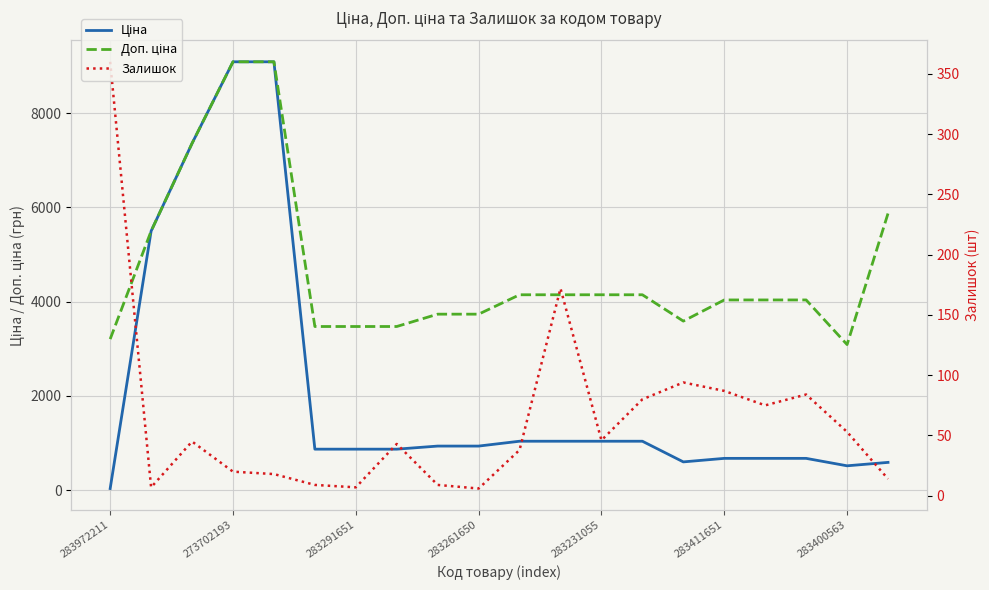

What is the difference between the Ціна values at 11 and 8?

102.9